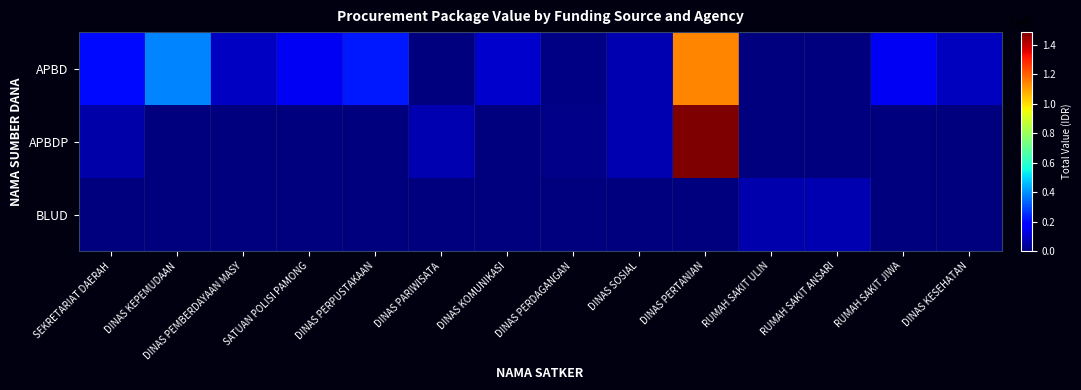

Reading left to right, extract all data points from this chart.

APBD: SEKRETARIAT DAERAH=199750000	DINAS KEPEMUDAAN=379075000	DINAS PEMBERDAYAAN MASY=87920000	SATUAN POLISI PAMONG=152477000	DINAS PERPUSTAKAAN=224505000	DINAS PARIWISATA=0	DINAS KOMUNIKASI=100000000	DINAS PERDAGANGAN=11100000	DINAS SOSIAL=65000000	DINAS PERTANIAN=1139621780	RUMAH SAKIT ULIN=0	RUMAH SAKIT ANSARI=0	RUMAH SAKIT JIWA=152253740	DINAS KESEHATAN=83083505
APBDP: SEKRETARIAT DAERAH=56000000	DINAS KEPEMUDAAN=0	DINAS PEMBERDAYAAN MASY=0	SATUAN POLISI PAMONG=0	DINAS PERPUSTAKAAN=0	DINAS PARIWISATA=64468000	DINAS KOMUNIKASI=0	DINAS PERDAGANGAN=14750000	DINAS SOSIAL=65000000	DINAS PERTANIAN=1486800150	RUMAH SAKIT ULIN=0	RUMAH SAKIT ANSARI=0	RUMAH SAKIT JIWA=0	DINAS KESEHATAN=0
BLUD: SEKRETARIAT DAERAH=0	DINAS KEPEMUDAAN=0	DINAS PEMBERDAYAAN MASY=0	SATUAN POLISI PAMONG=0	DINAS PERPUSTAKAAN=0	DINAS PARIWISATA=0	DINAS KOMUNIKASI=0	DINAS PERDAGANGAN=0	DINAS SOSIAL=0	DINAS PERTANIAN=0	RUMAH SAKIT ULIN=62920000	RUMAH SAKIT ANSARI=66871000	RUMAH SAKIT JIWA=0	DINAS KESEHATAN=0